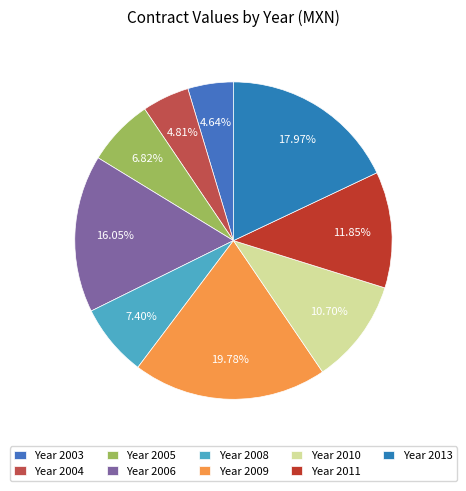

To the nearest percent, what is the average slice percentage?

11%